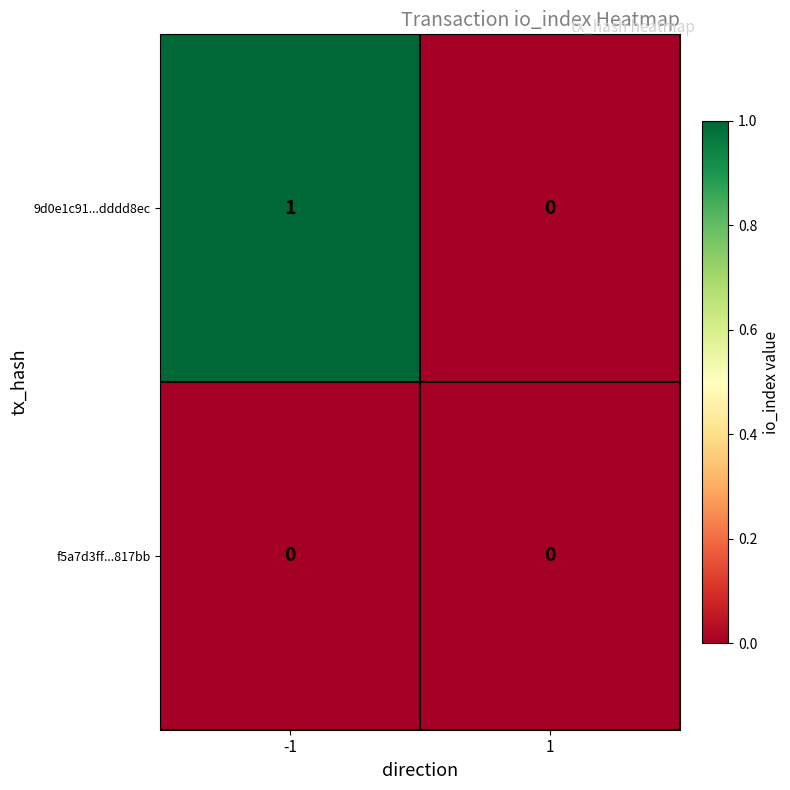

At which category is the sum across all series the highest?

-1